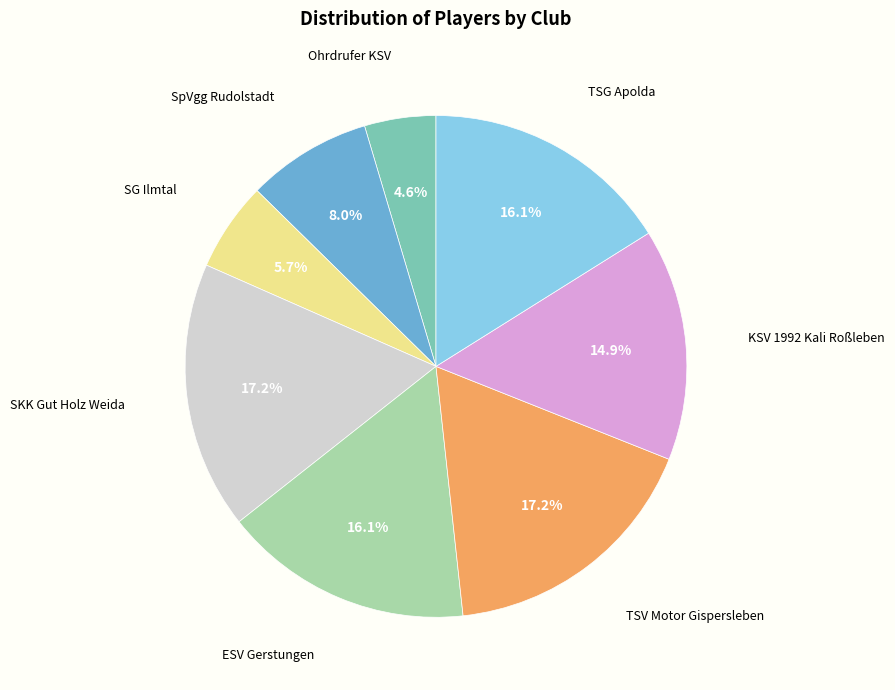

Is there any slice that represents more than half of the pie?

No